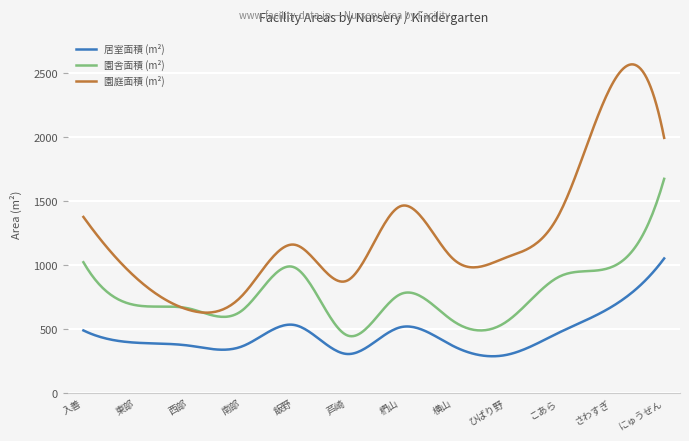

Which series has the largest range (max minus min)?

園庭面積 (m²)